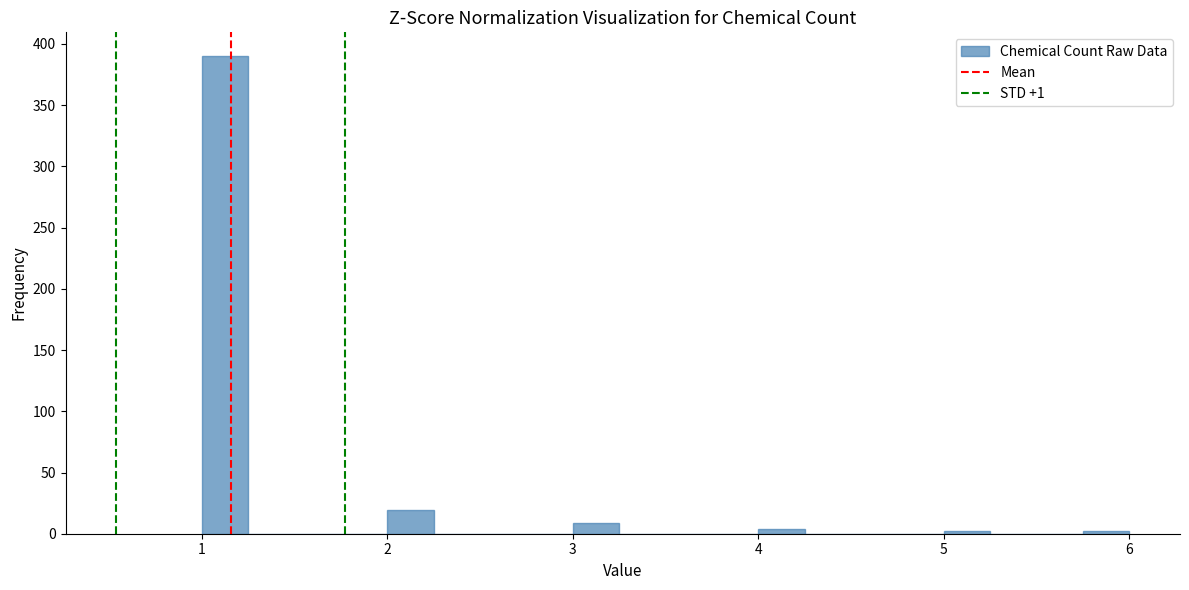

Around what value on the x-axis is the tallest bar? Give the approximate position of its centre, as read against the axis.

1.1